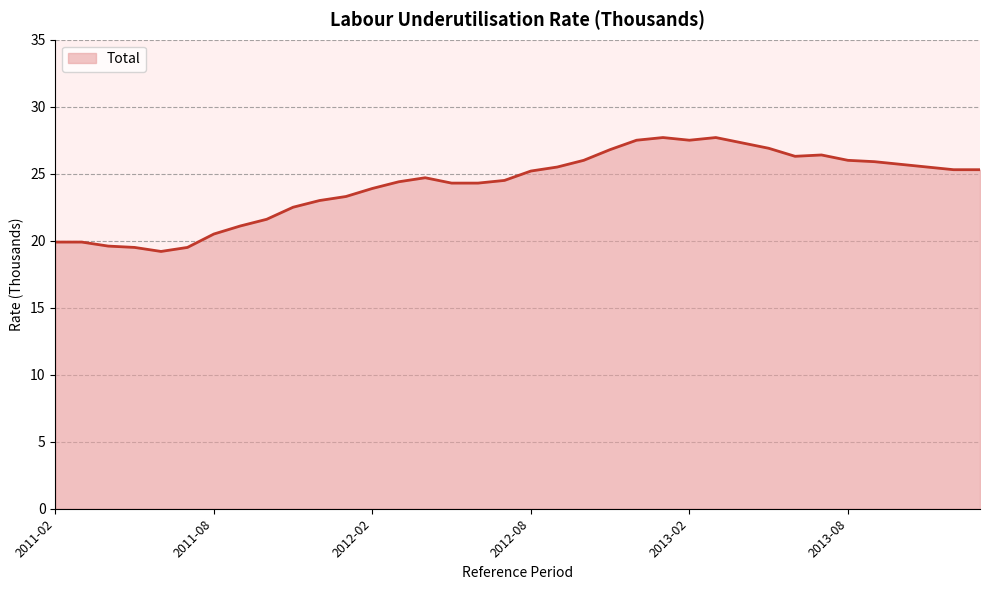

What is the difference between the maximum and minimum values?

8.5